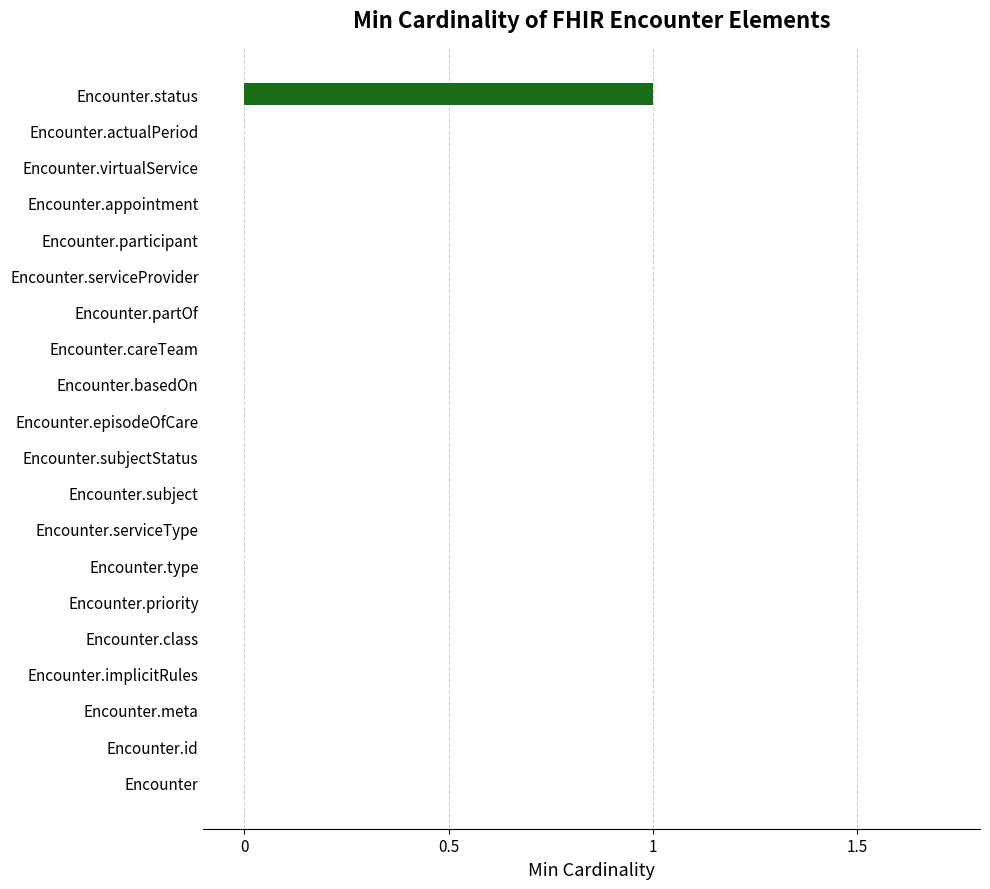

What is the maximum value shown in the chart?

1